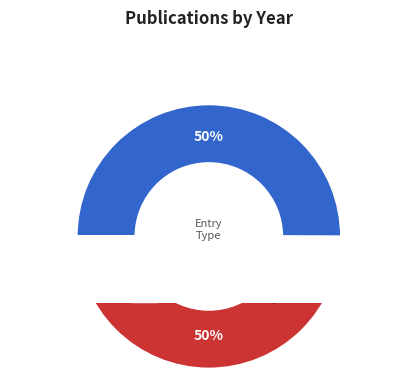

To the nearest percent, what portion does Edzard1997RIME3/1 represent?

50%